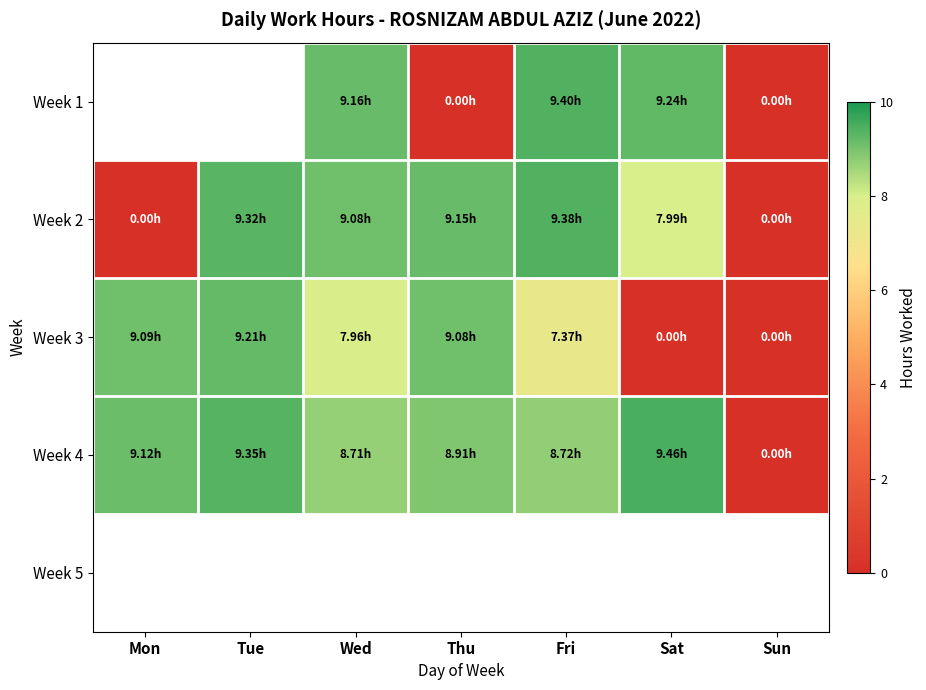

What is the average value of the Week 2 series?

6.4